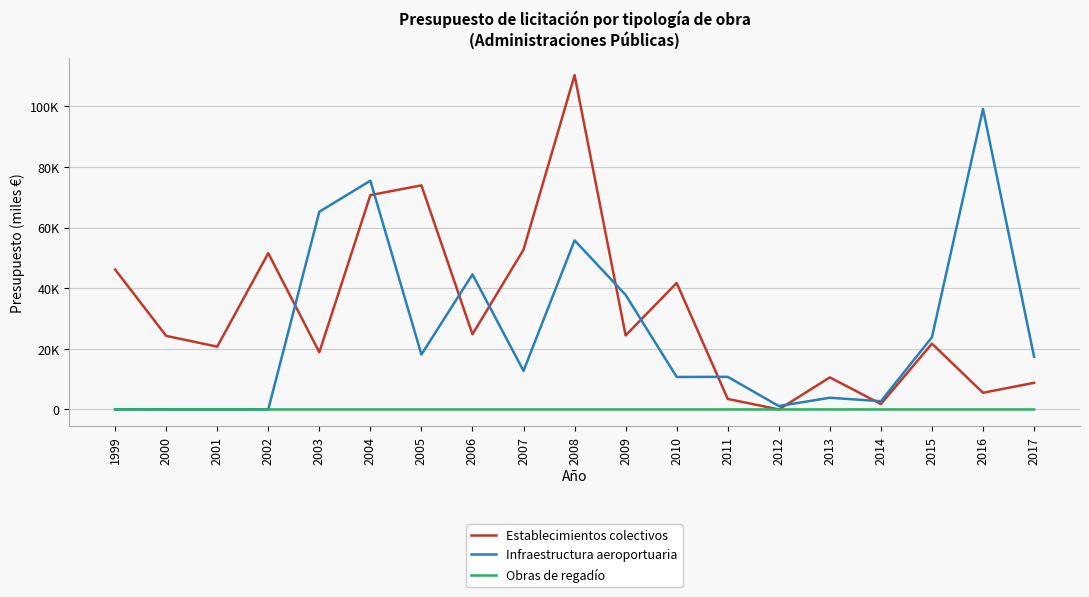

What are all the series names shown in the legend?

Establecimientos colectivos, Infraestructura aeroportuaria, Obras de regadío